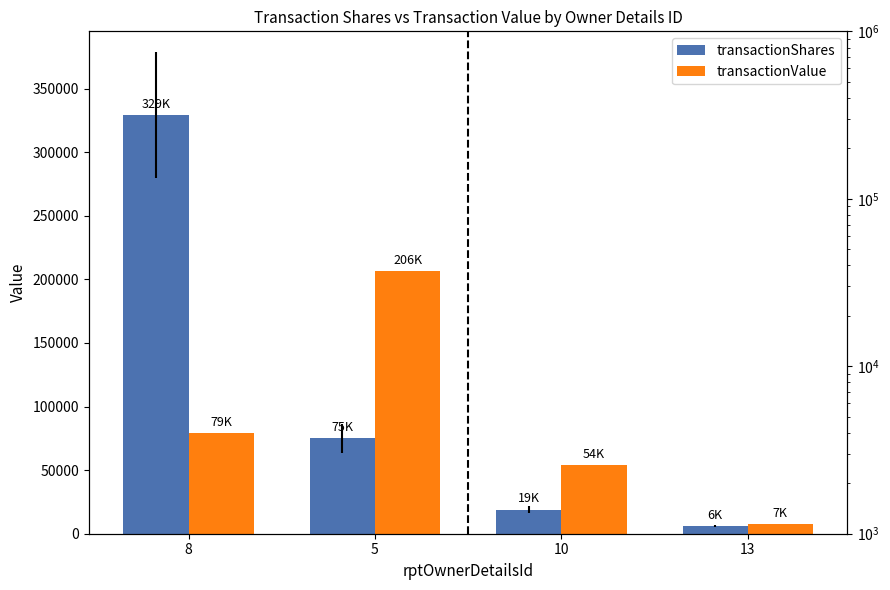

What is the value of the transactionValue bar at the 4th from the left?

7680